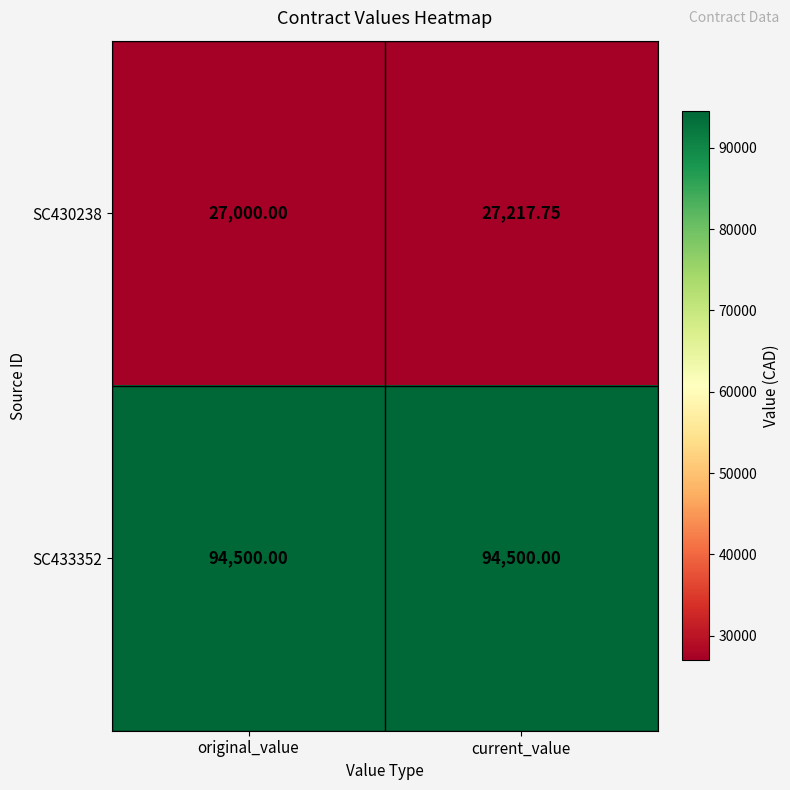

What is the total value across all series at current_value?

121717.8